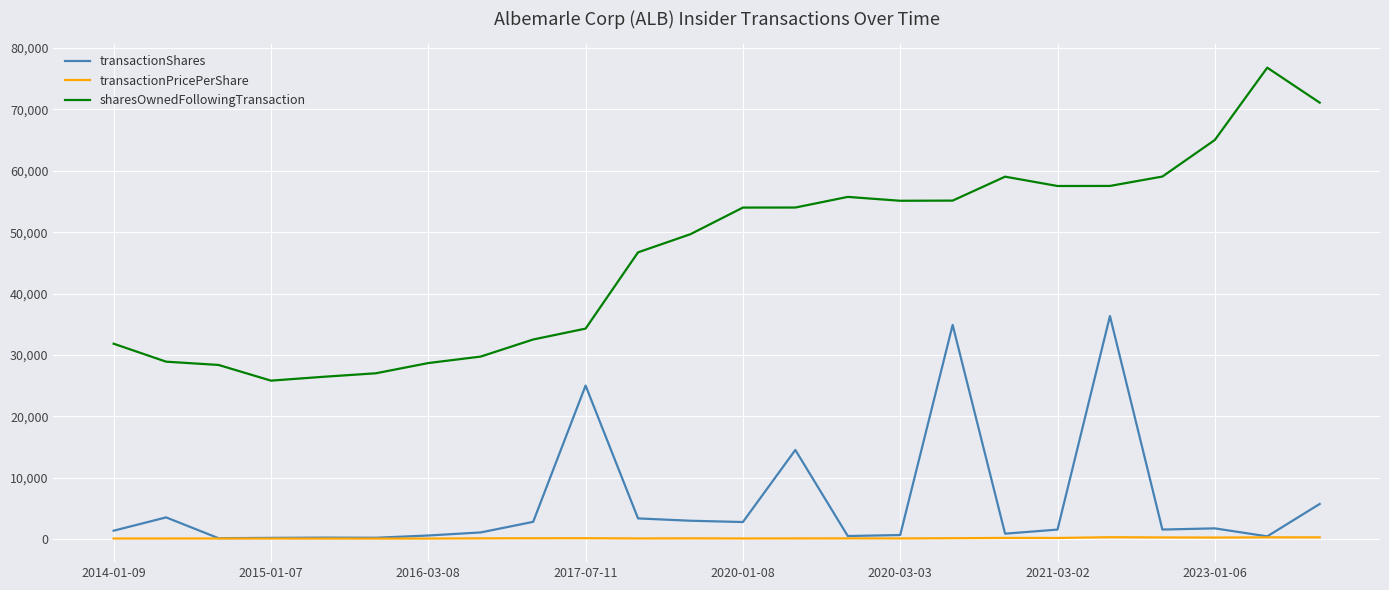

What is the greatest value displayed?

76813.0